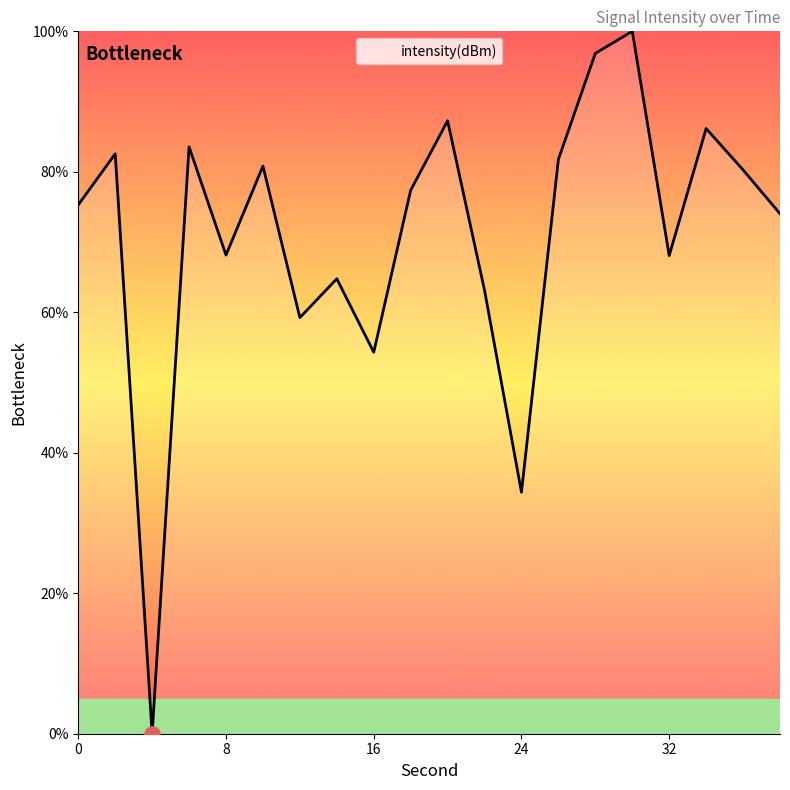

What is the difference between the maximum and minimum values?

100.0